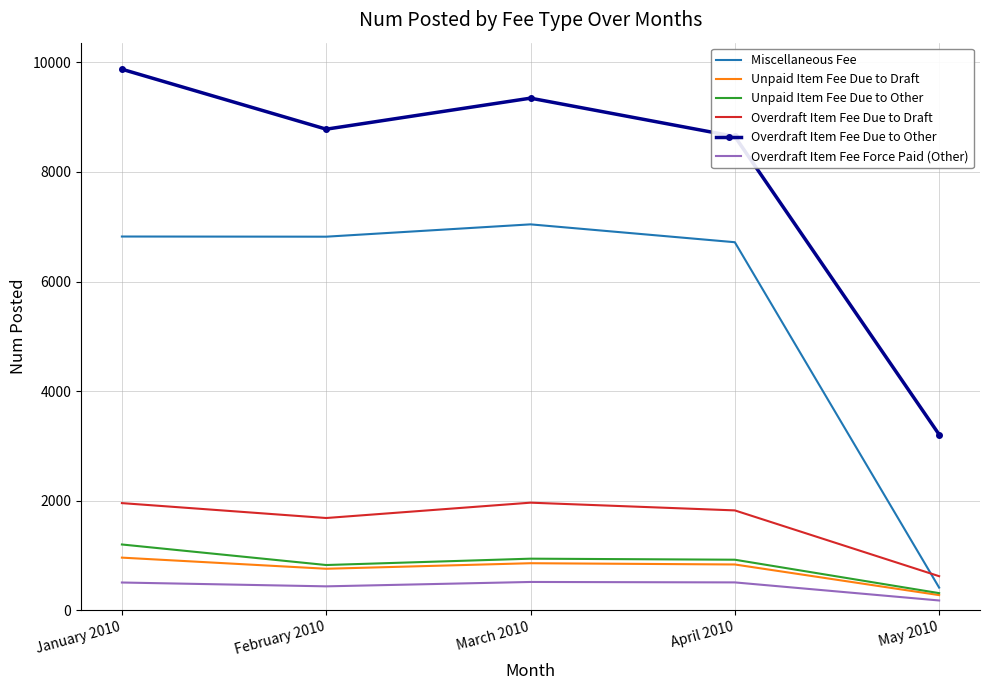

Is the value of Unpaid Item Fee Due to Draft at January 2010 greater than the value of Overdraft Item Fee Force Paid (Other) at January 2010?

Yes